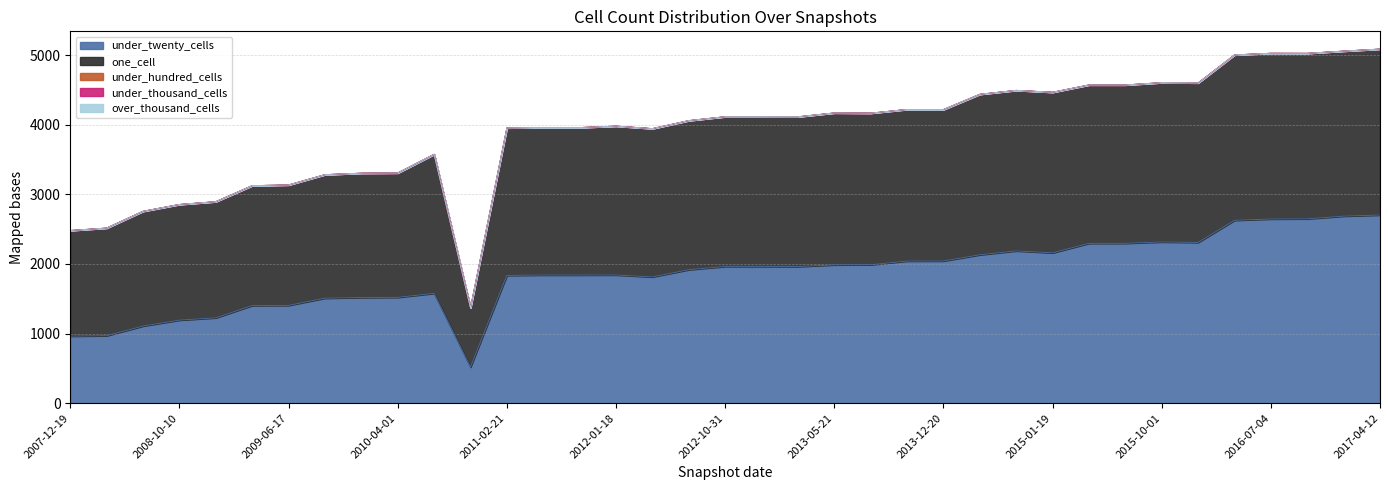

Is it true that one_cell equals 2141 at 2012-07-13?

True